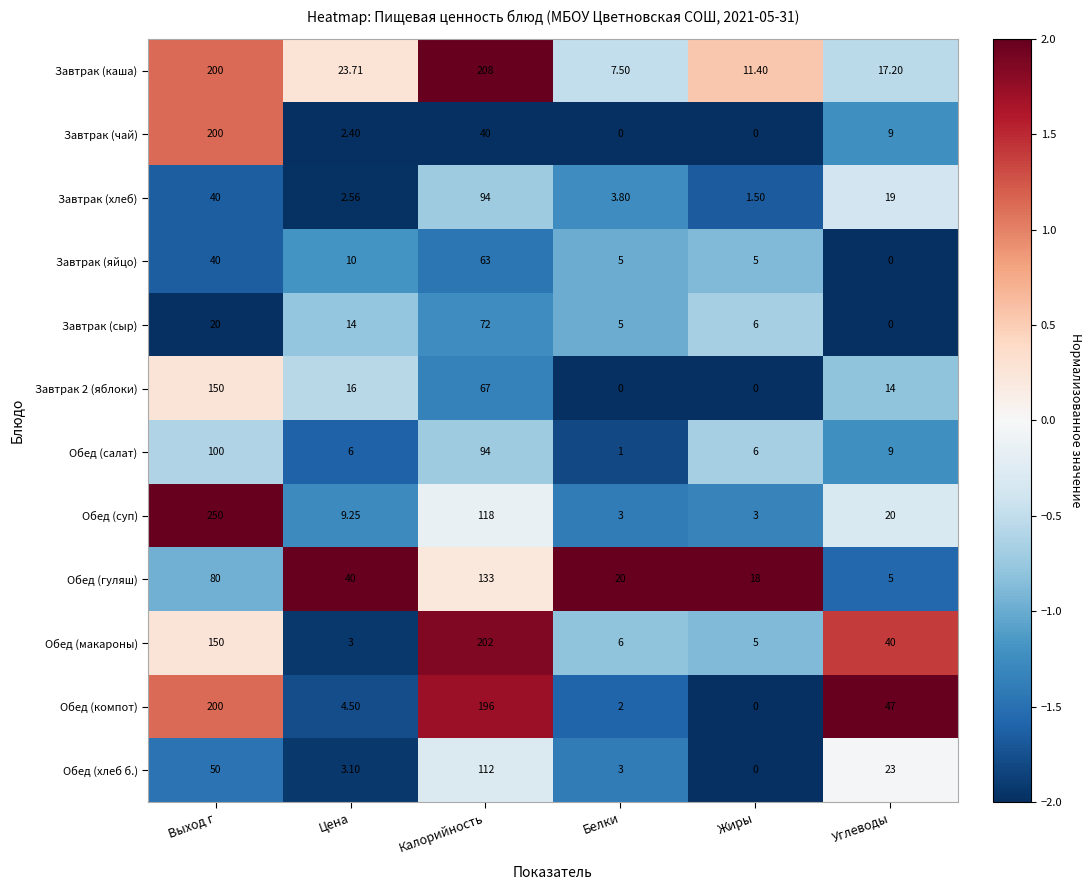

Which series has the widest spread of values?

Обед (суп)